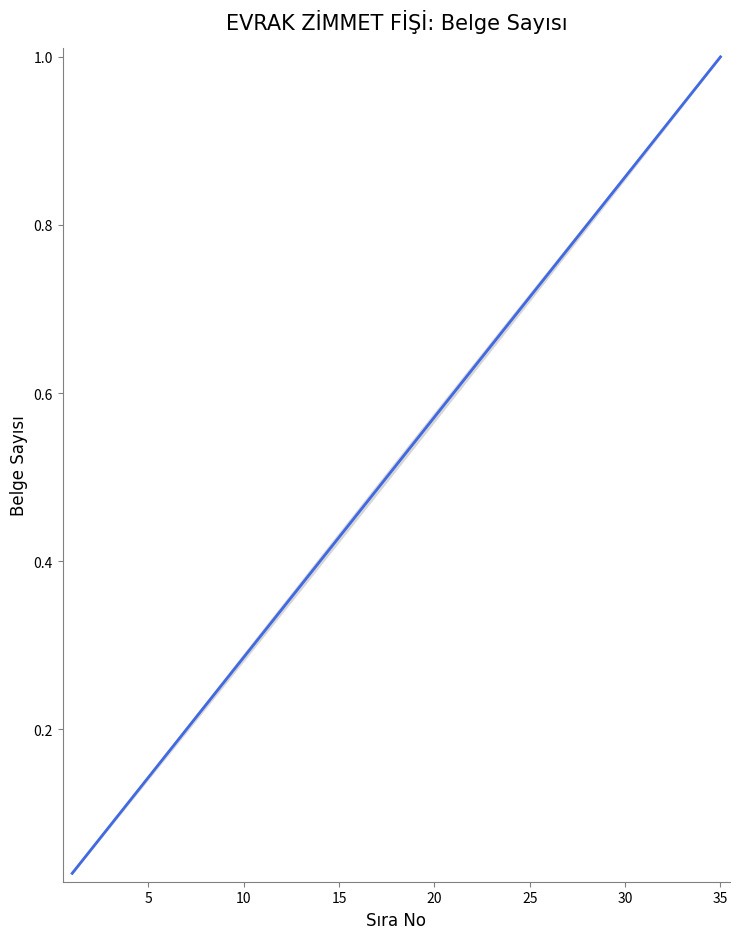

Is this an area chart (filled region under the line)?

Yes